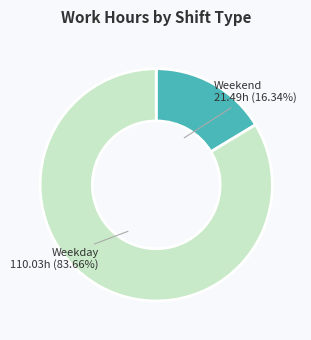

Does any single category account for the majority?

Yes